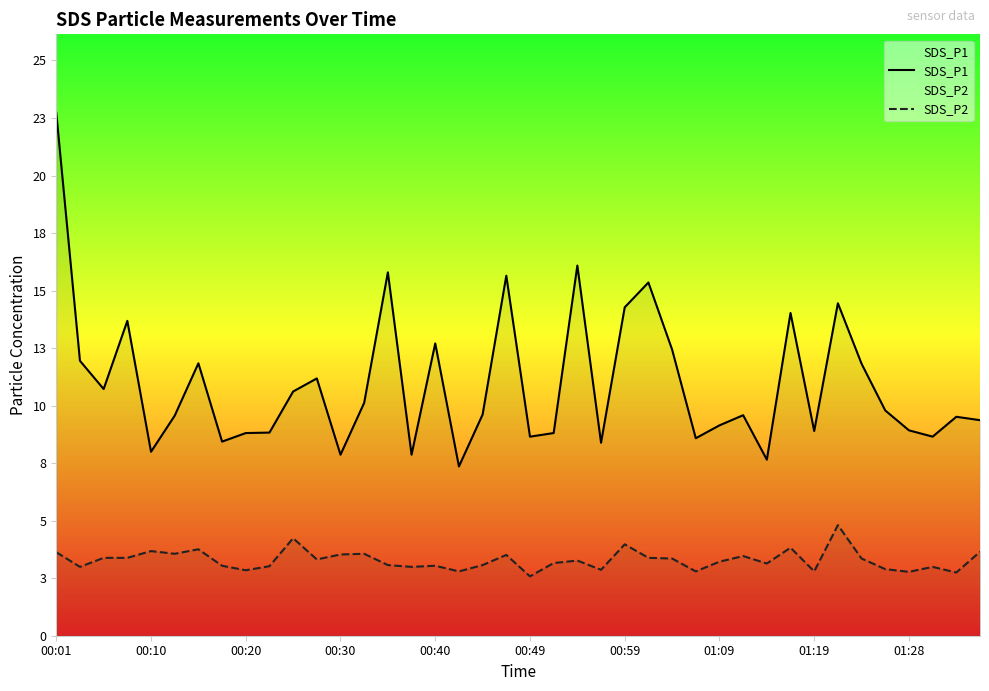

True or false: SDS_P2 and SDS_P1 cross at least once.

False